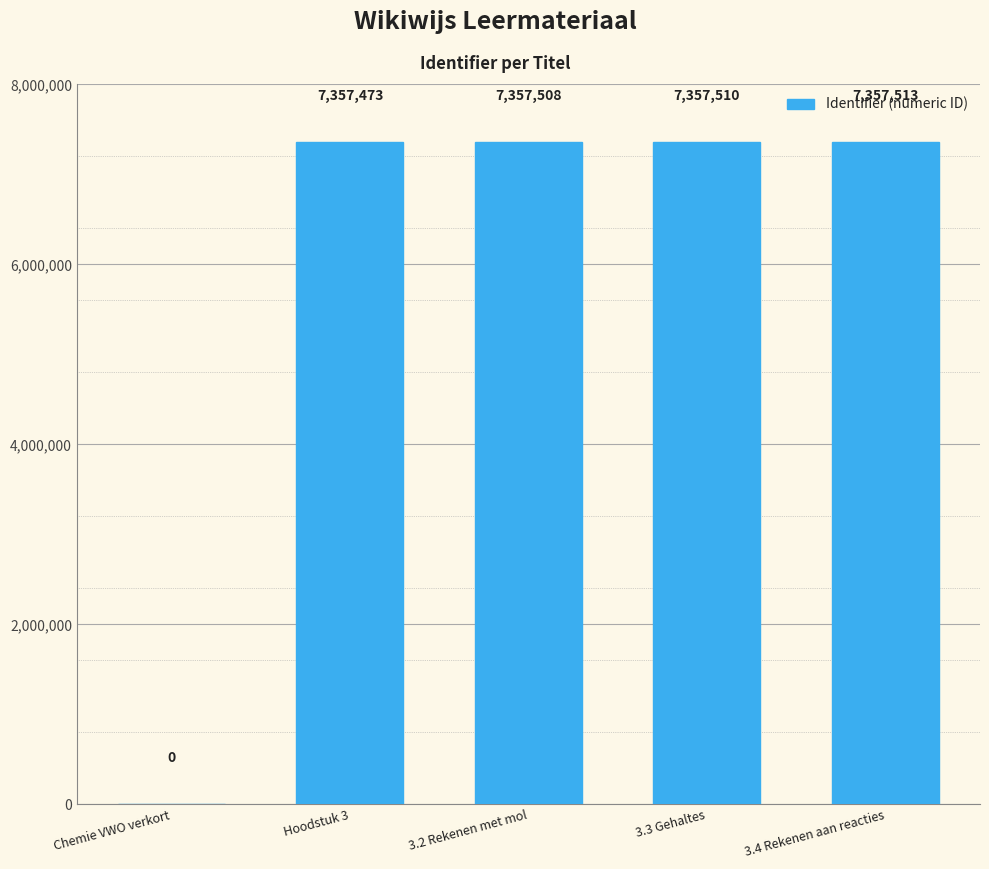

Reading left to right, list all the values displayed in this chart.

Chemie VWO verkort=0	Hoodstuk 3=7357473	3.2 Rekenen met mol=7357508	3.3 Gehaltes=7357510	3.4 Rekenen aan reacties=7357513